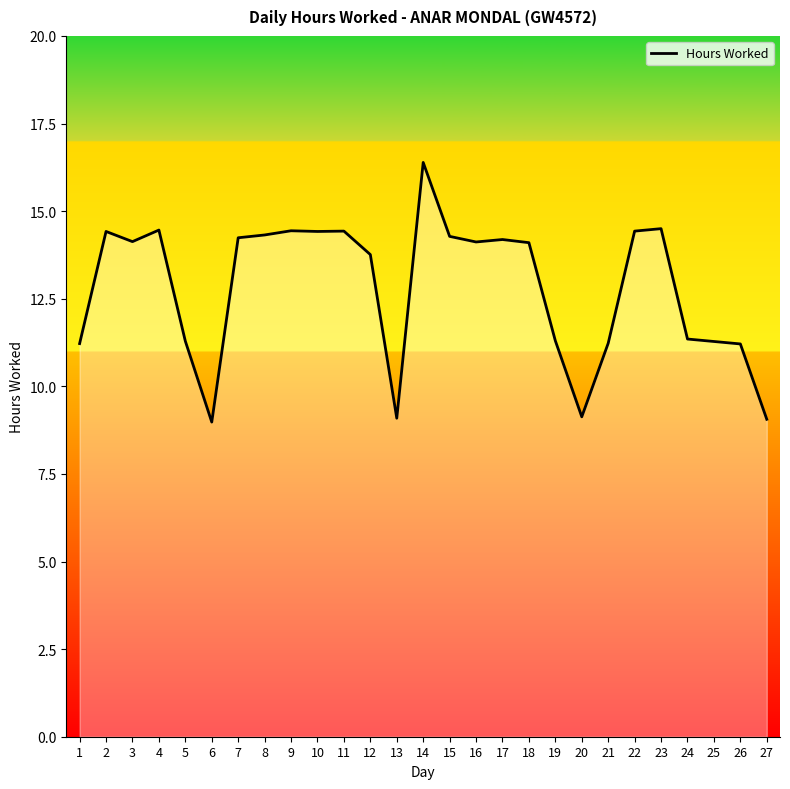

At which category does the data reach its first local valley?

3